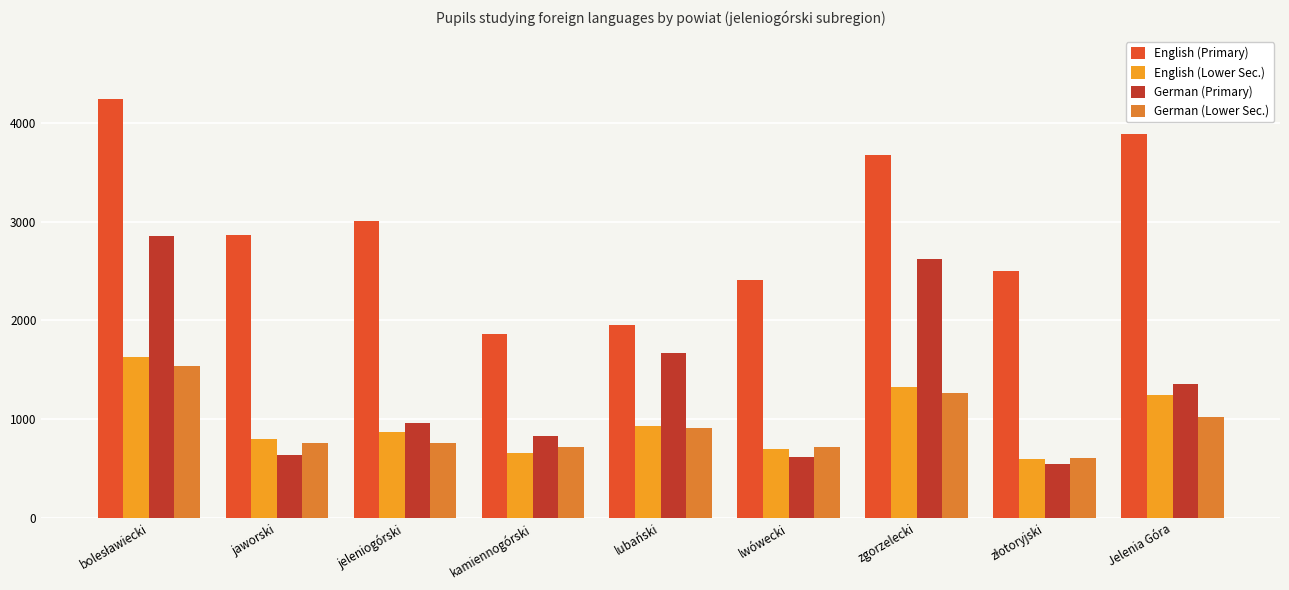

What is the difference between the second highest and second lowest values in the English (Primary) series?

1933